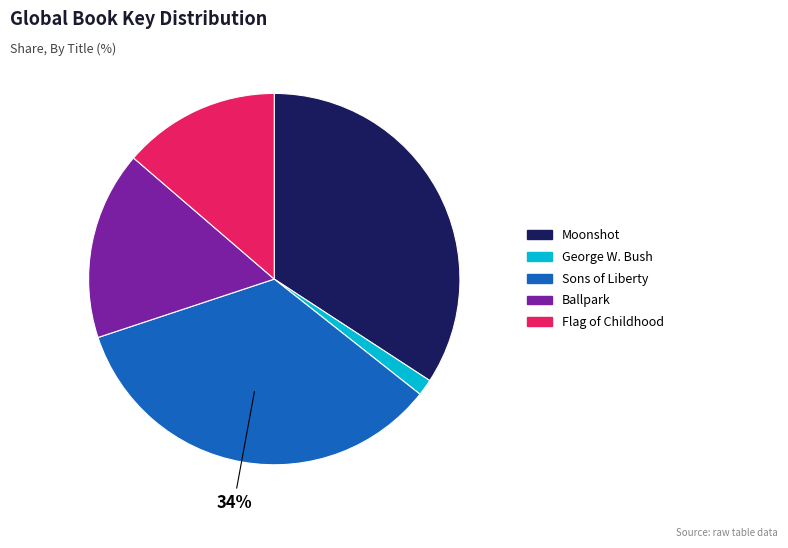

Which category has the smallest portion of the pie?

George W. Bush